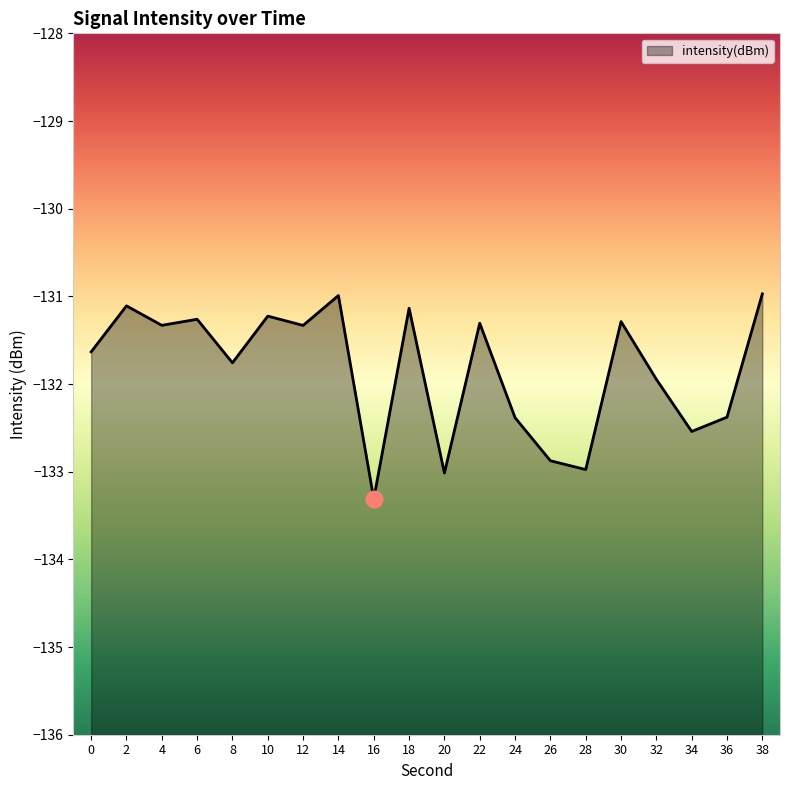

What is the difference between the values at 18 and 38?

0.2